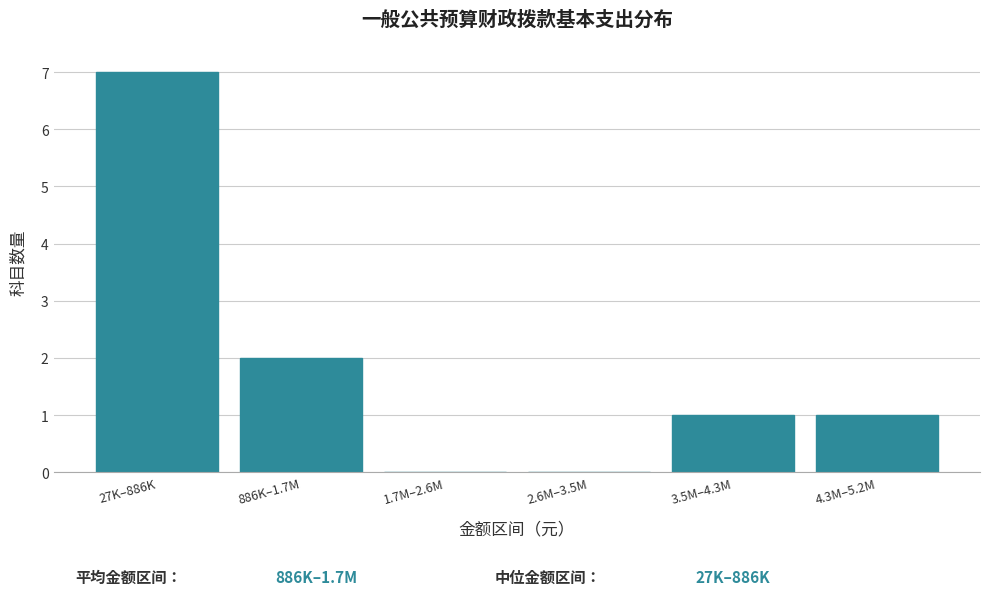

Reading left to right, what are all the values shown in this chart?

27K–886K=7	886K–1.7M=2	1.7M–2.6M=0	2.6M–3.5M=0	3.5M–4.3M=1	4.3M–5.2M=1